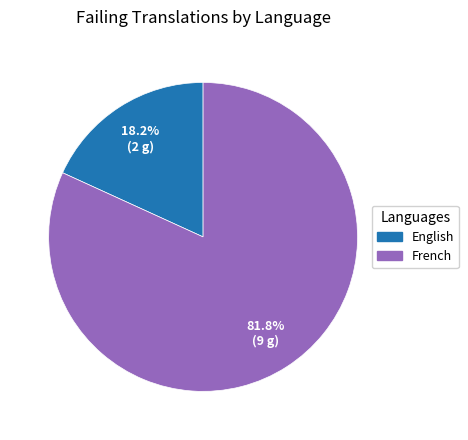

Count the number of slices in the pie.

2